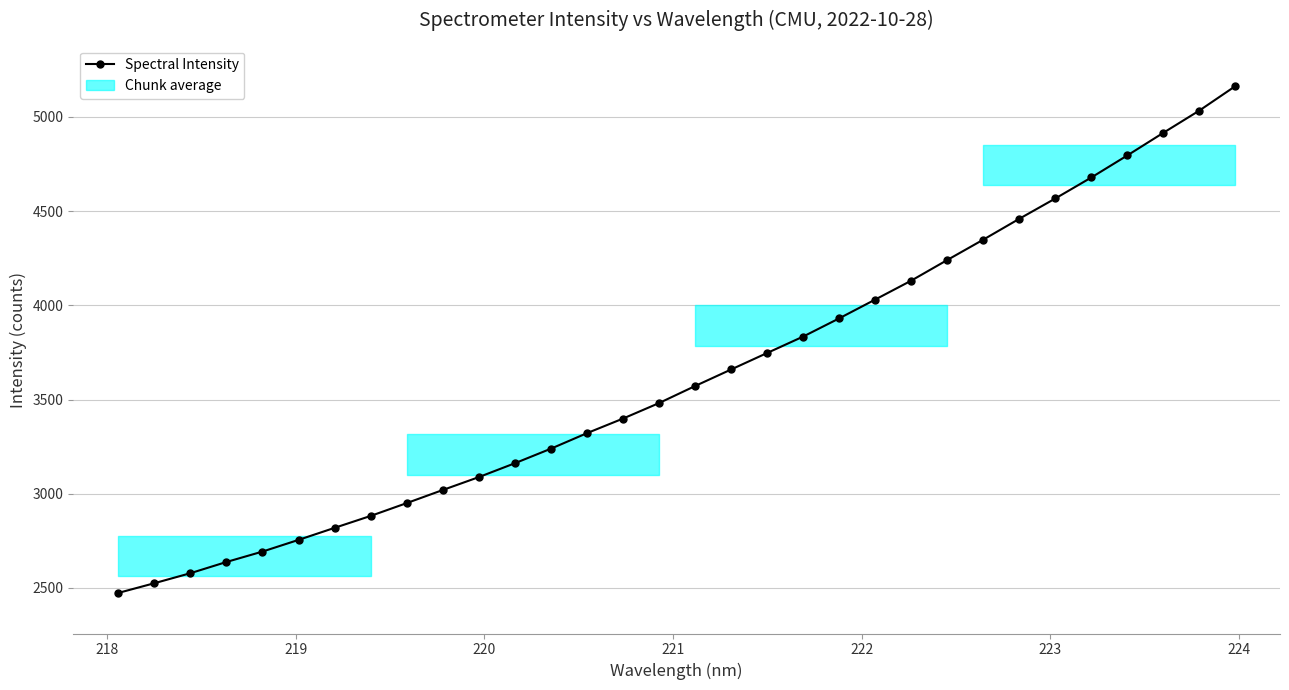

Is this an area chart (filled region under the line)?

No